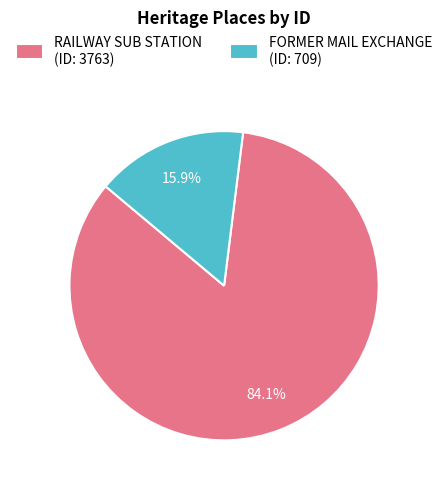

What is the smallest slice in the pie chart?

FORMER MAIL EXCHANGE